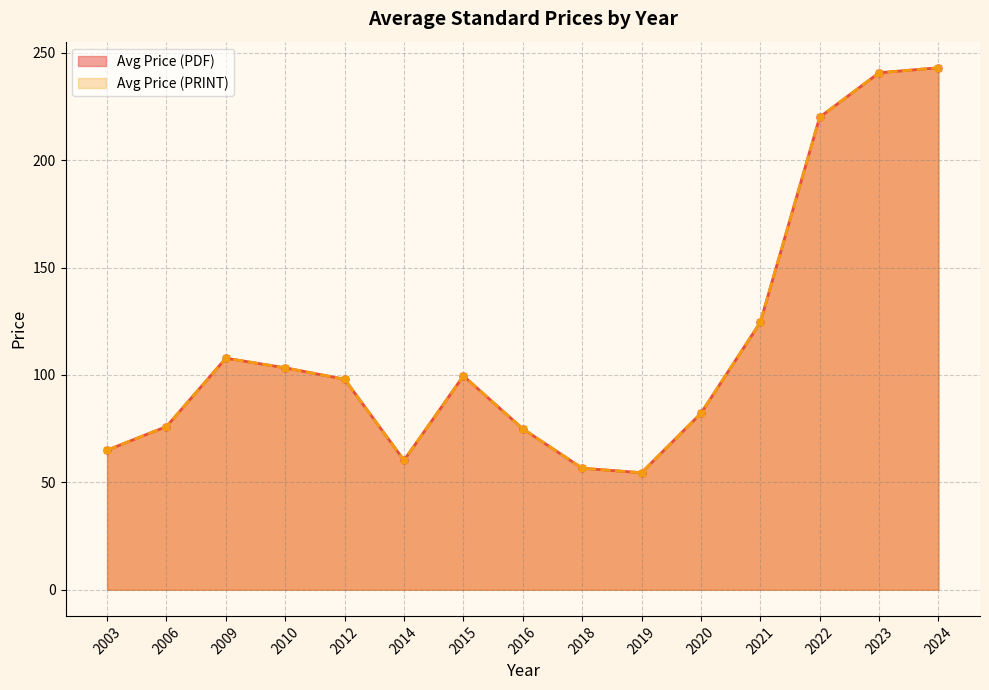

At which category is the sum across all series the highest?

2024